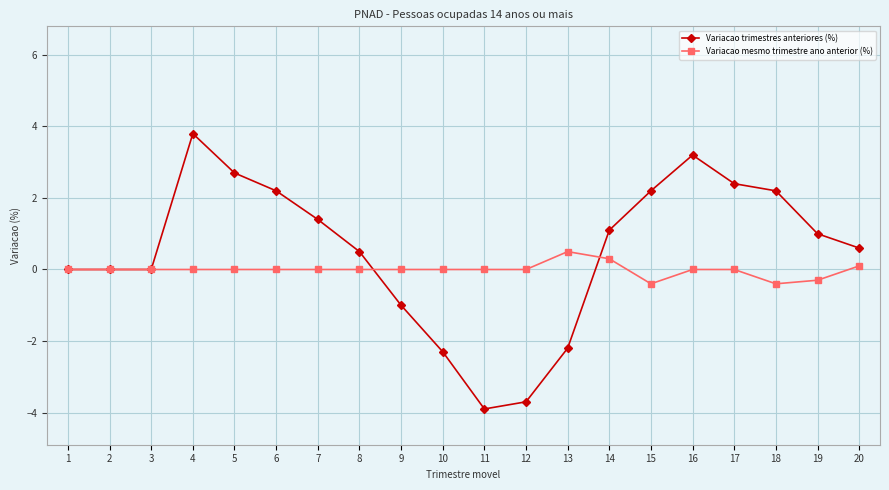

Which series has the largest total across all categories?

Variacao trimestres anteriores (%)